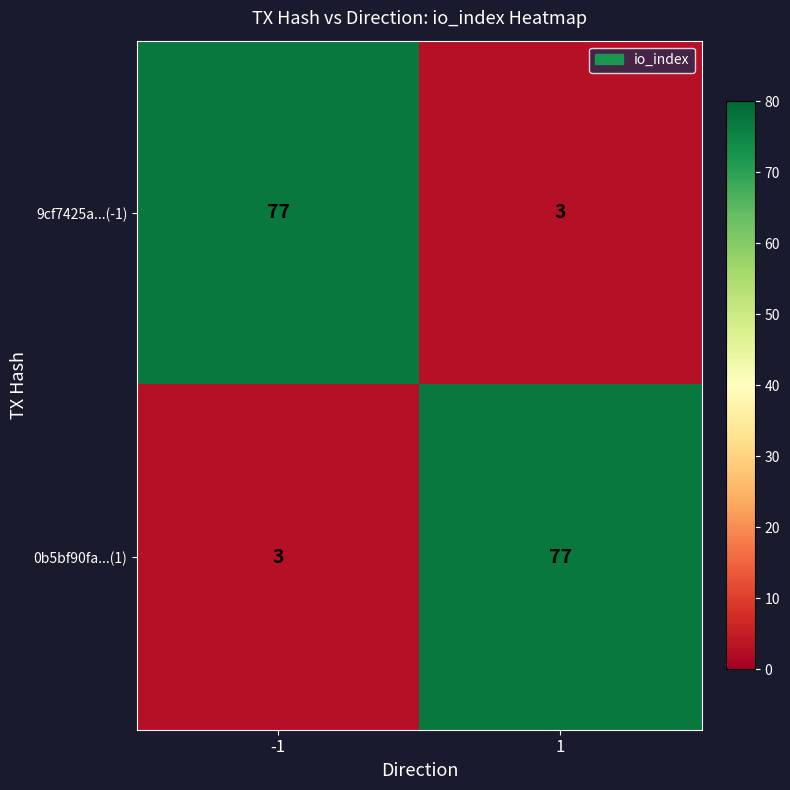

Reading left to right, extract all data points from this chart.

9cf7425a...(-1): -1=77	1=3
0b5bf90fa...(1): -1=3	1=77